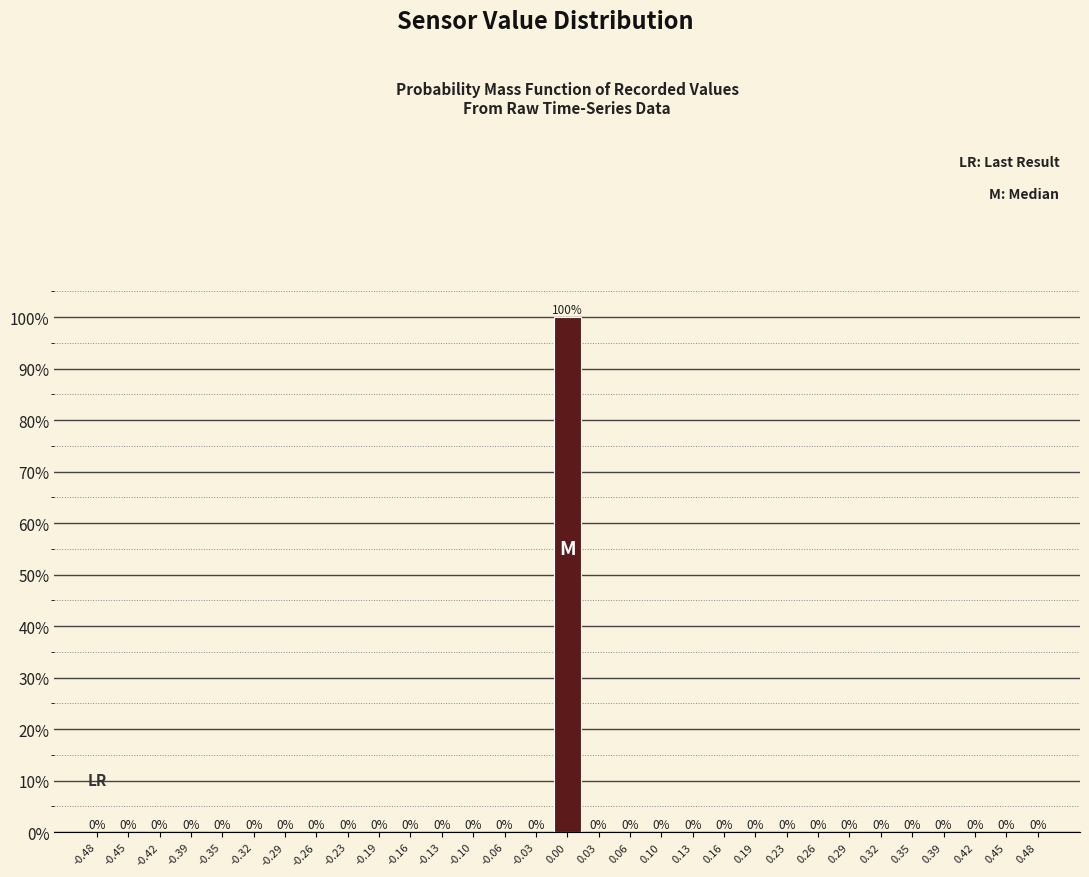

Reading left to right, transcribe this chart: for each bar, give the range it covers on the x-axis and its height. The bar edges are not printed on the chart, so give them approximately, as read against the axis.

-0.500 to -0.470: 0
-0.470 to -0.435: 0
-0.435 to -0.405: 0
-0.405 to -0.370: 0
-0.370 to -0.340: 0
-0.340 to -0.305: 0
-0.305 to -0.275: 0
-0.275 to -0.240: 0
-0.240 to -0.210: 0
-0.210 to -0.175: 0
-0.175 to -0.145: 0
-0.145 to -0.115: 0
-0.115 to -0.080: 0
-0.080 to -0.050: 0
-0.050 to -0.015: 0
-0.015 to 0.015: 100
0.015 to 0.050: 0
0.050 to 0.080: 0
0.080 to 0.115: 0
0.115 to 0.145: 0
0.145 to 0.175: 0
0.175 to 0.210: 0
0.210 to 0.240: 0
0.240 to 0.275: 0
0.275 to 0.305: 0
0.305 to 0.340: 0
0.340 to 0.370: 0
0.370 to 0.405: 0
0.405 to 0.435: 0
0.435 to 0.470: 0
0.470 to 0.500: 0